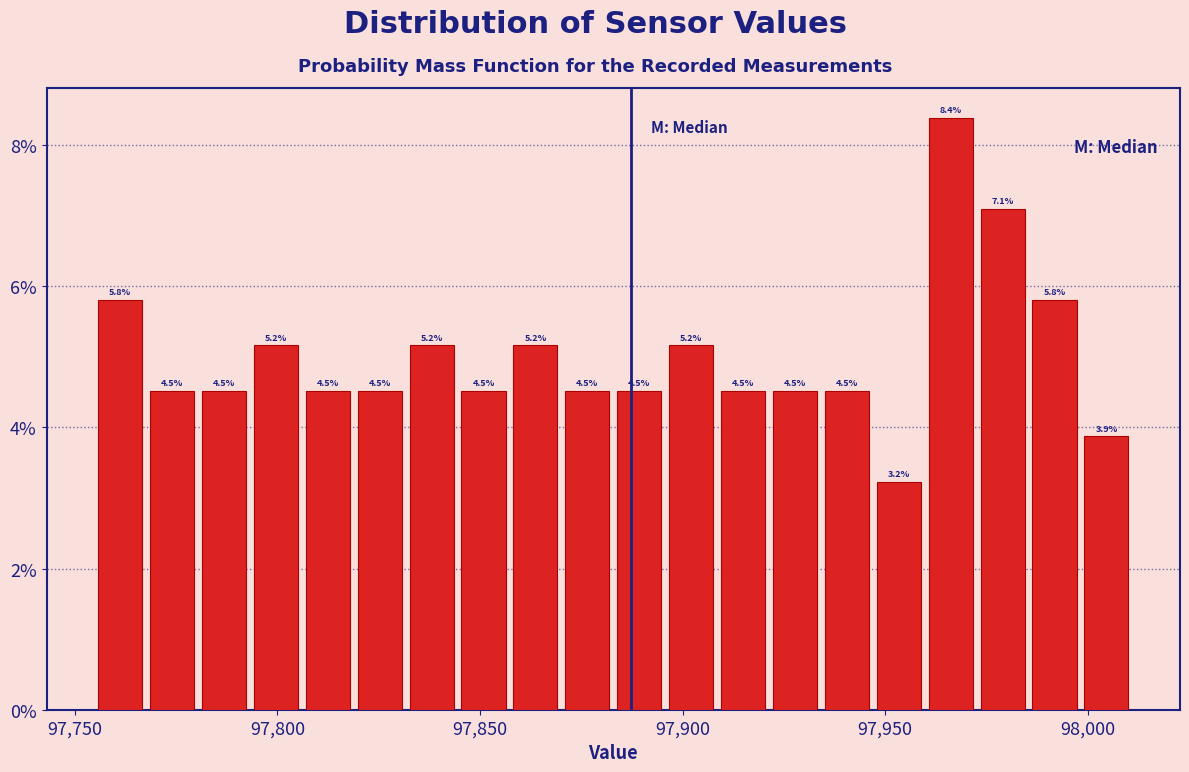

Read against the x-axis, roughly where is the centre of the tallest bar?

97965